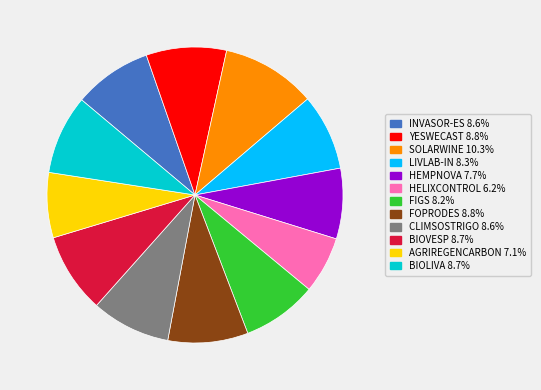

Which category has the biggest portion of the pie?

SOLARWINE